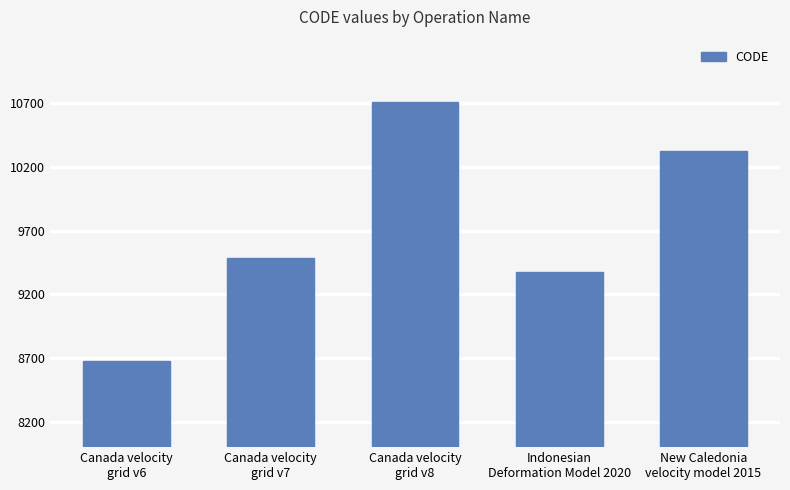

What is the difference between the maximum and minimum values?

2031